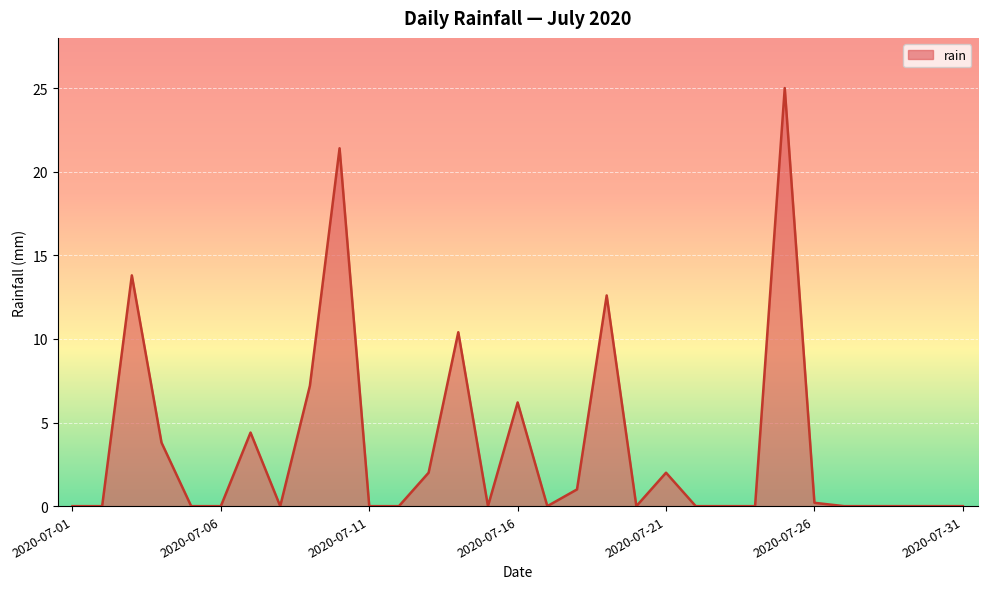

What is the difference between the maximum and minimum values?

25.0